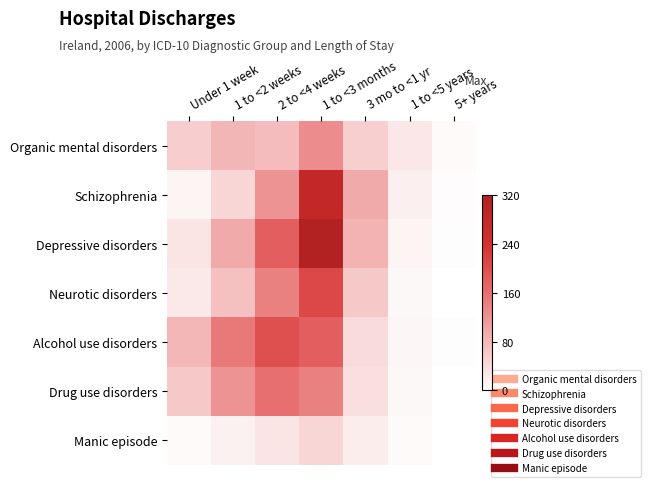

At how many categories does at least one series exceed 114?

3